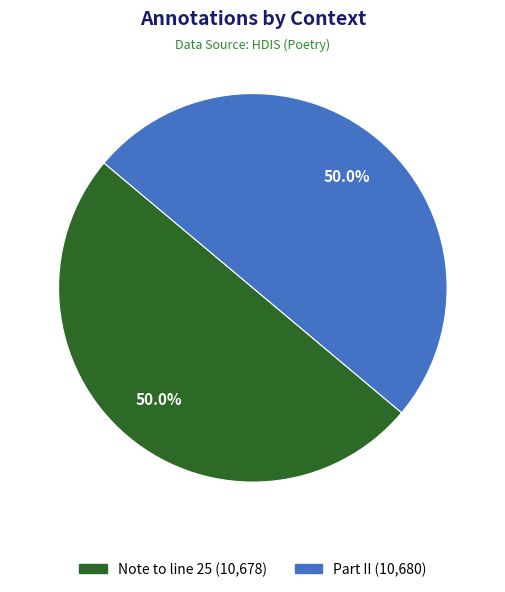

Do Note to line 25 and Part II together represent more than half of the pie?

Yes